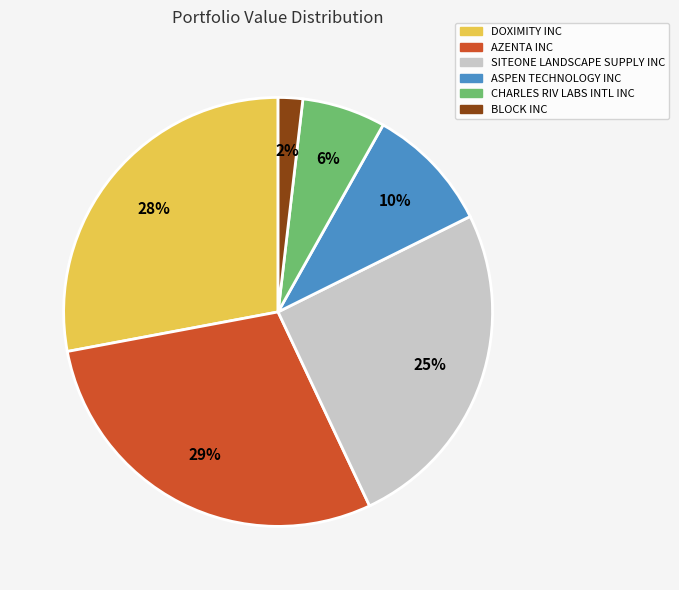

Is there any slice that represents more than half of the pie?

No